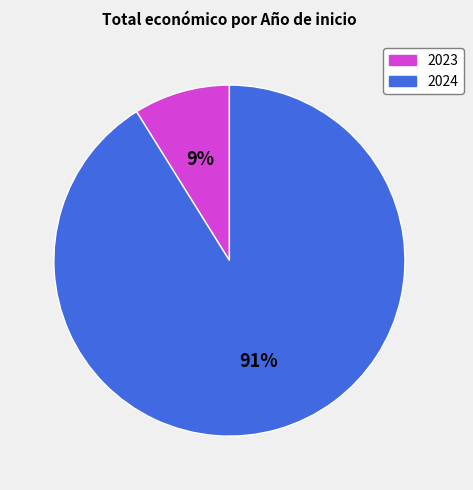

Does any single category account for the majority?

Yes